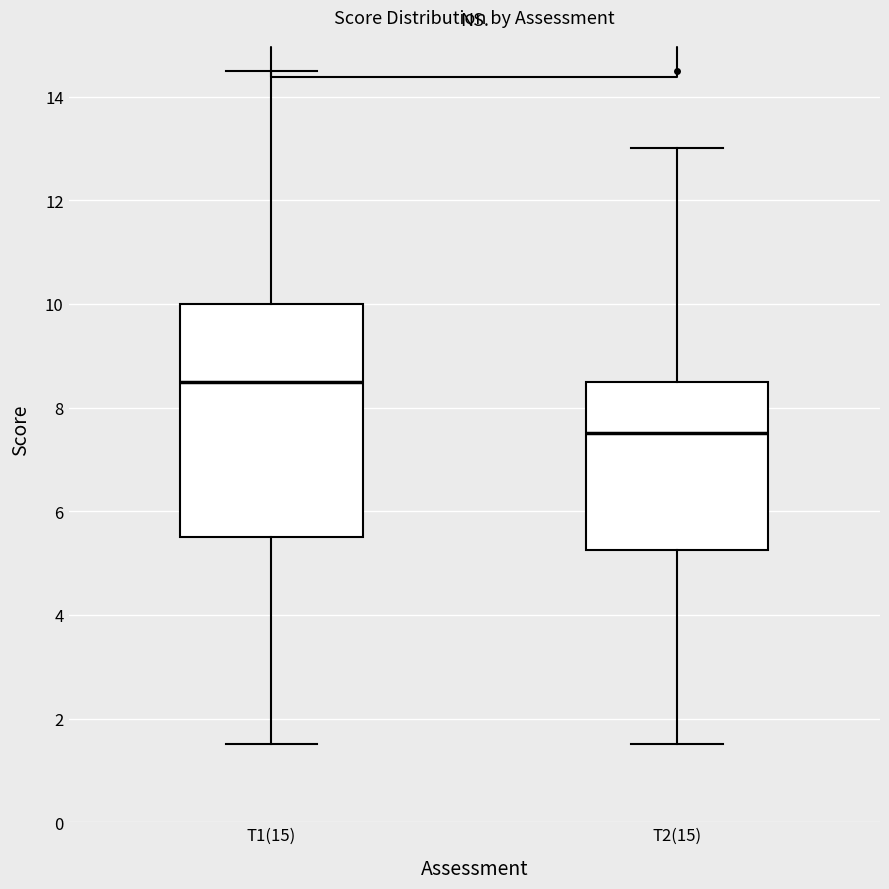

Reading left to right, read every box against the y-axis: the position of its median line, the range the box covers, and the ends of its whiskers. The values are not printed on the chart, so give them approximately, as read against the axis.

T1(15): median 8.6, box 5.6 to 10.0, whiskers 1.6 to 14.6
T2(15): median 7.6, box 5.2 to 8.6, whiskers 1.6 to 13.0